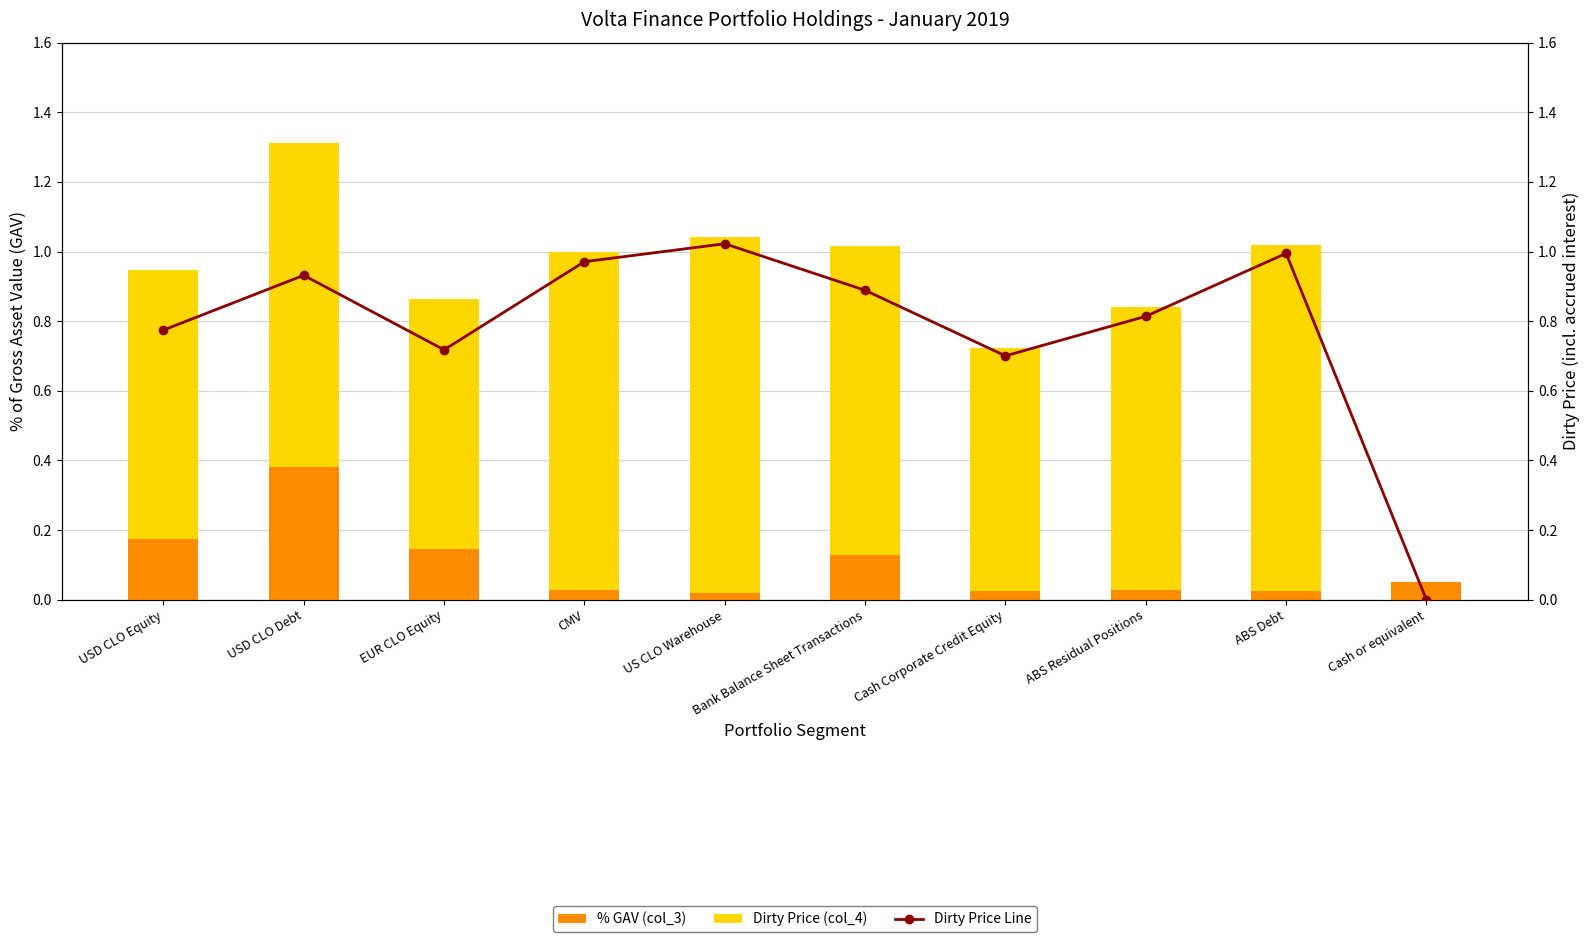

At how many categories does at least one series exceed 0?

10